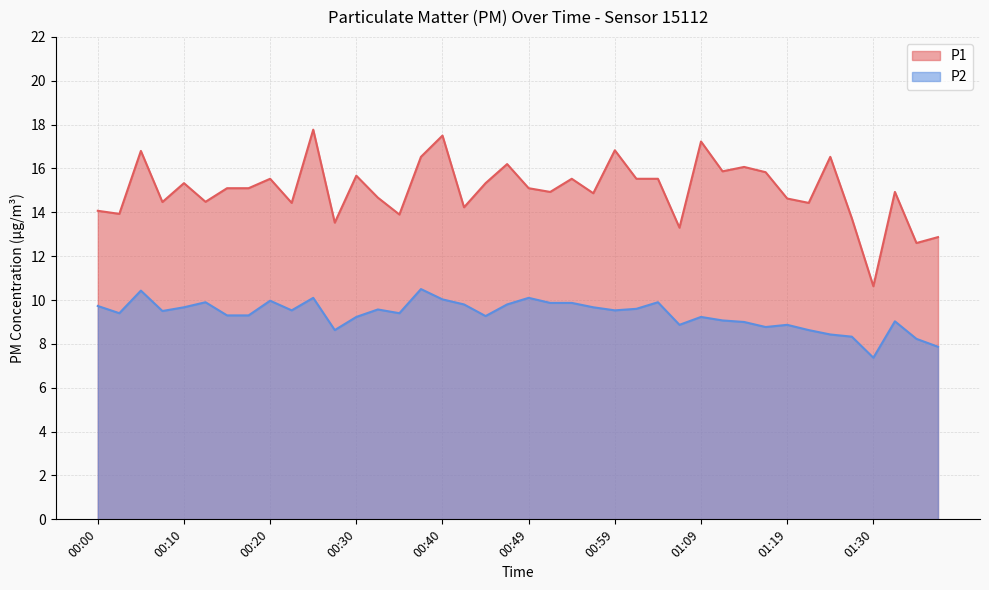

True or false: P1 has more than 0 points higher than both neighbors.

True